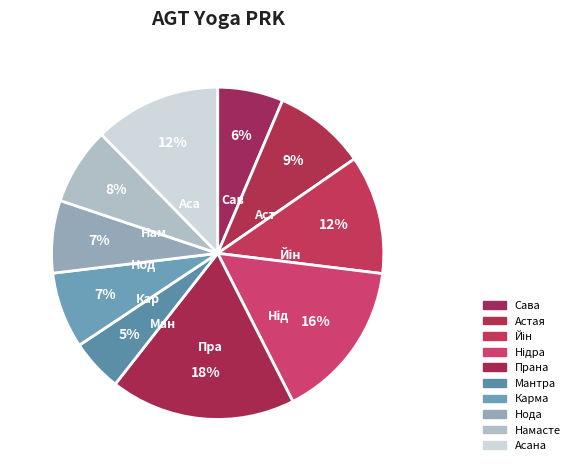

To the nearest percent, what is the difference between the Карма and Астая slice percentages?

2%